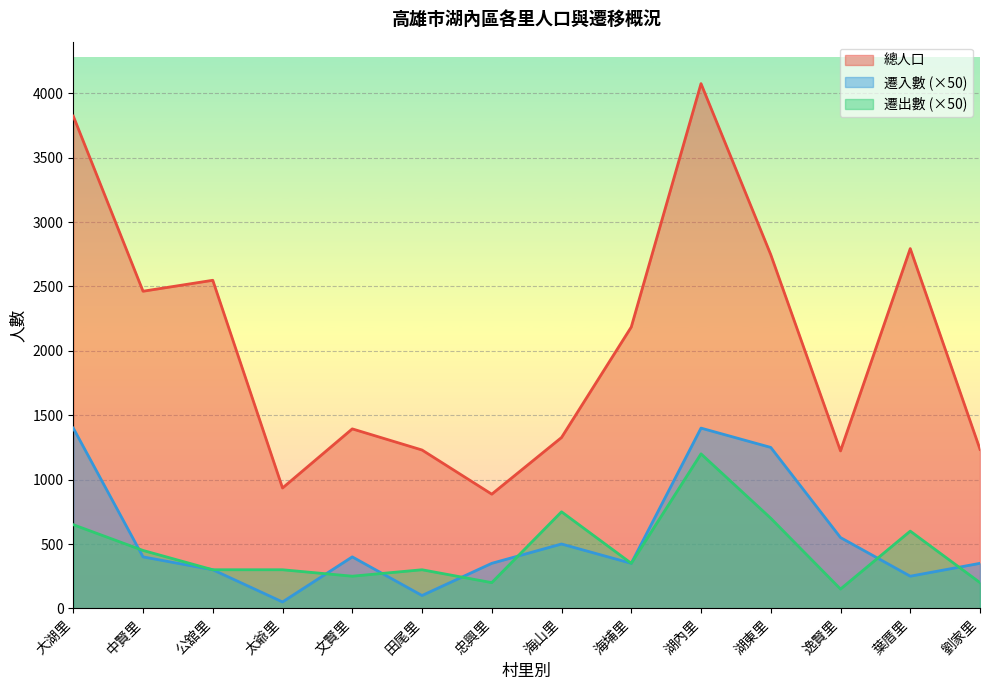

The value of 總人口 at 劉家里 is 570. True or false?

False